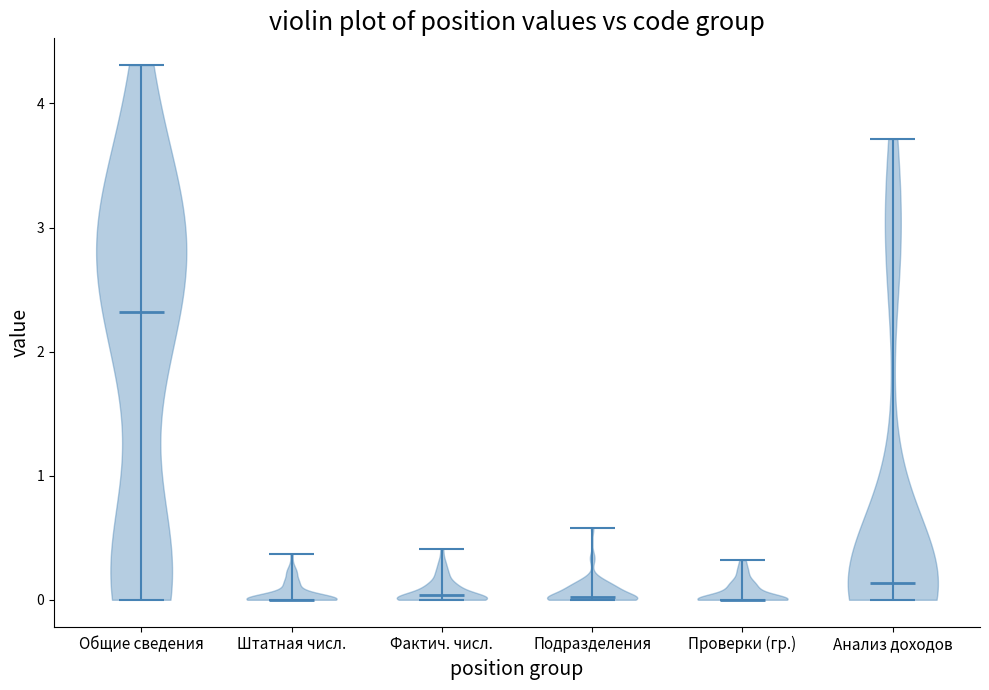

Reading left to right, read every violin against the y-axis: where its median line is, and the lowest and highest points it reaches. The values are not printed on the chart, so give them approximately, as read against the axis.

Общие сведения: median line 2.3, lowest point 0.0, highest point 4.3
Штатная числ.: median line 0.0, lowest point 0.0, highest point 0.4
Фактич. числ.: median line 0.0, lowest point 0.0, highest point 0.4
Подразделения: median line 0.0, lowest point 0.0, highest point 0.6
Проверки (гр.): median line 0.0, lowest point 0.0, highest point 0.3
Анализ доходов: median line 0.1, lowest point 0.0, highest point 3.7